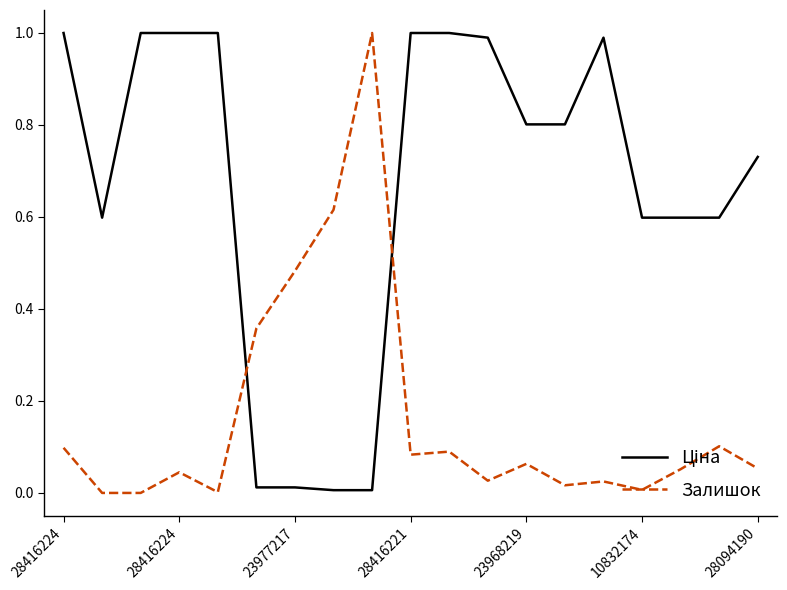

At which label is Ціна closest to 0?

7